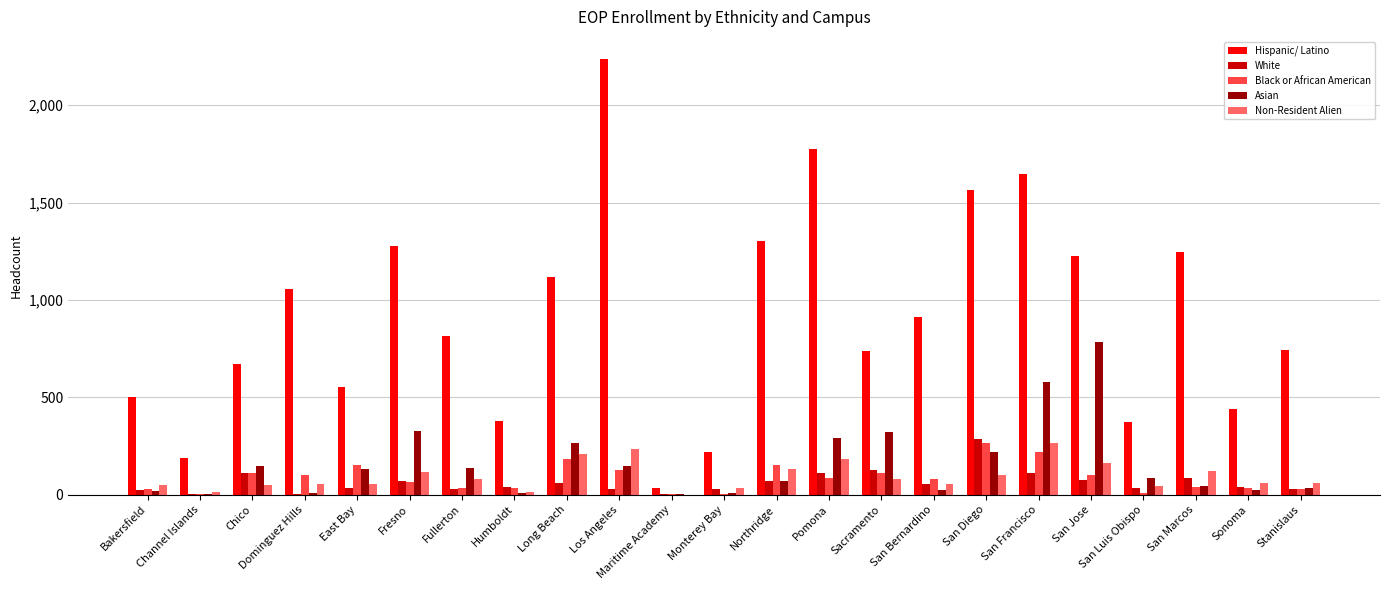

Which series has the largest total across all categories?

Hispanic/ Latino